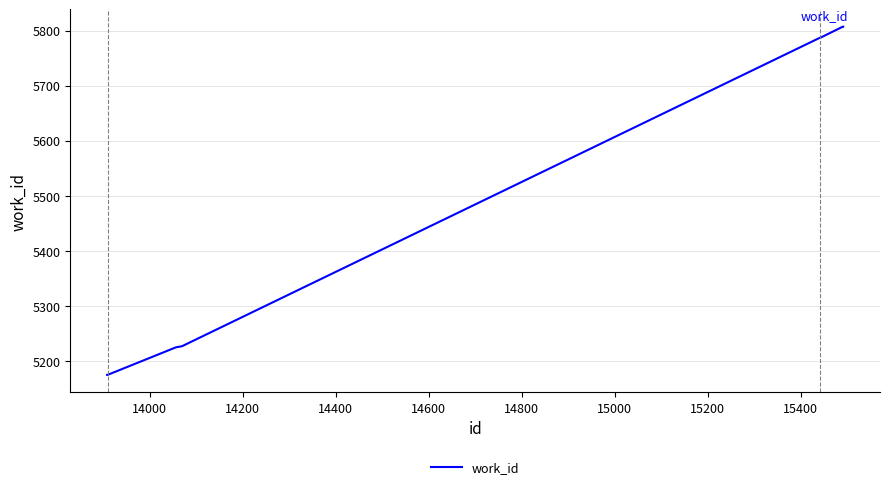

What is the average value?

5499